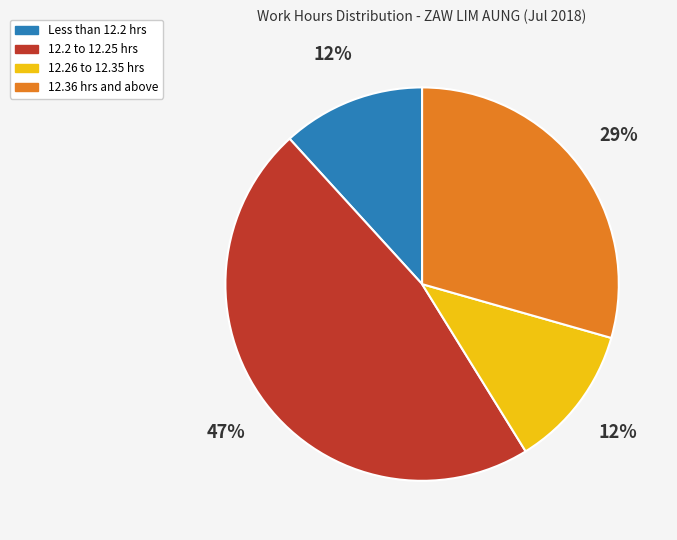

To the nearest percent, what is the average slice percentage?

25%